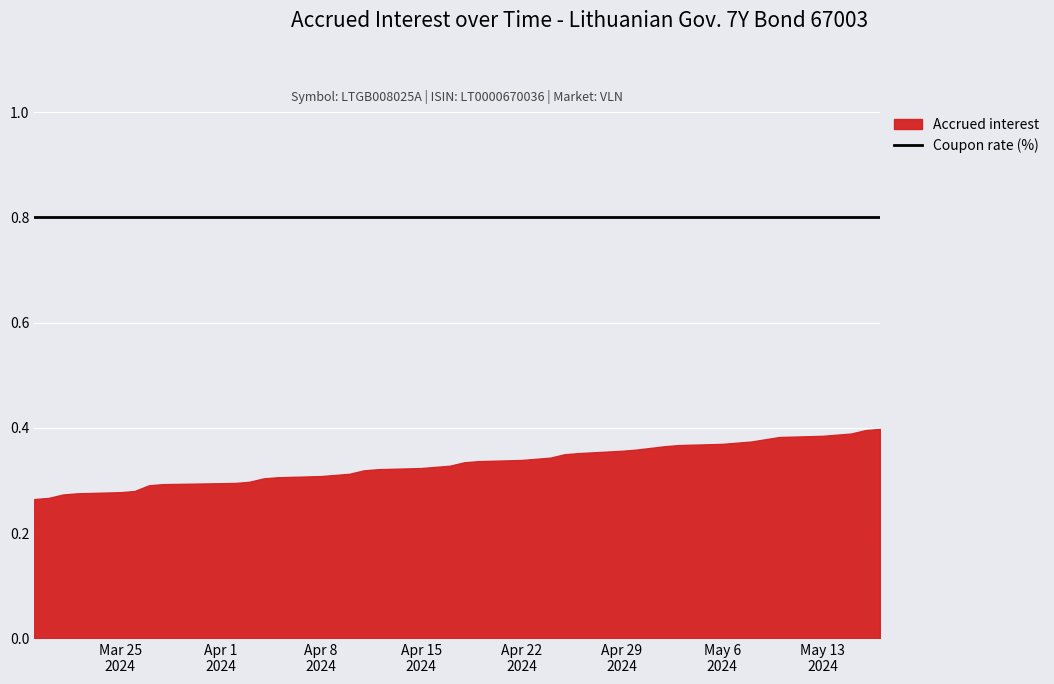

Rank the series by their average value, from lowest to highest.

Accrued interest, Coupon rate (%)